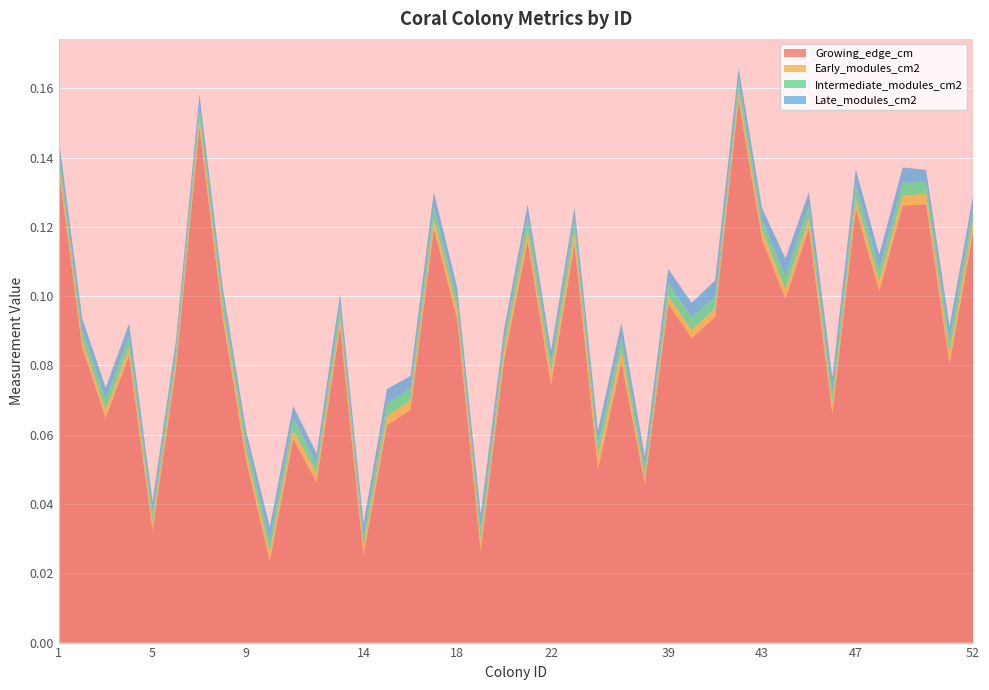

Reading left to right, extract all data points from this chart.

Growing_edge_cm: 0.1	0.1	0.1	0.1	0.0	0.1	0.1	0.1	0.1	0.0	0.1	0.0	0.1	0.0	0.1	0.1	0.1	0.1	0.0	0.1	0.1	0.1	0.1	0.1	0.1	0.0	0.1	0.1	0.1	0.2	0.1	0.1	0.1	0.1	0.1	0.1	0.1	0.1	0.1	0.1
Early_modules_cm2: 0.0	0.0	0.0	0.0	0.0	0.0	0.0	0.0	0.0	0.0	0.0	0.0	0.0	0.0	0.0	0.0	0.0	0.0	0.0	0.0	0.0	0.0	0.0	0.0	0.0	0.0	0.0	0.0	0.0	0.0	0.0	0.0	0.0	0.0	0.0	0.0	0.0	0.0	0.0	0.0
Intermediate_modules_cm2: 0.0	0.0	0.0	0.0	0.0	0.0	0.0	0.0	0.0	0.0	0.0	0.0	0.0	0.0	0.0	0.0	0.0	0.0	0.0	0.0	0.0	0.0	0.0	0.0	0.0	0.0	0.0	0.0	0.0	0.0	0.0	0.0	0.0	0.0	0.0	0.0	0.0	0.0	0.0	0.0
Late_modules_cm2: 0.0	0.0	0.0	0.0	0.0	0.0	0.0	0.0	0.0	0.0	0.0	0.0	0.0	0.0	0.0	0.0	0.0	0.0	0.0	0.0	0.0	0.0	0.0	0.0	0.0	0.0	0.0	0.0	0.0	0.0	0.0	0.0	0.0	0.0	0.0	0.0	0.0	0.0	0.0	0.0